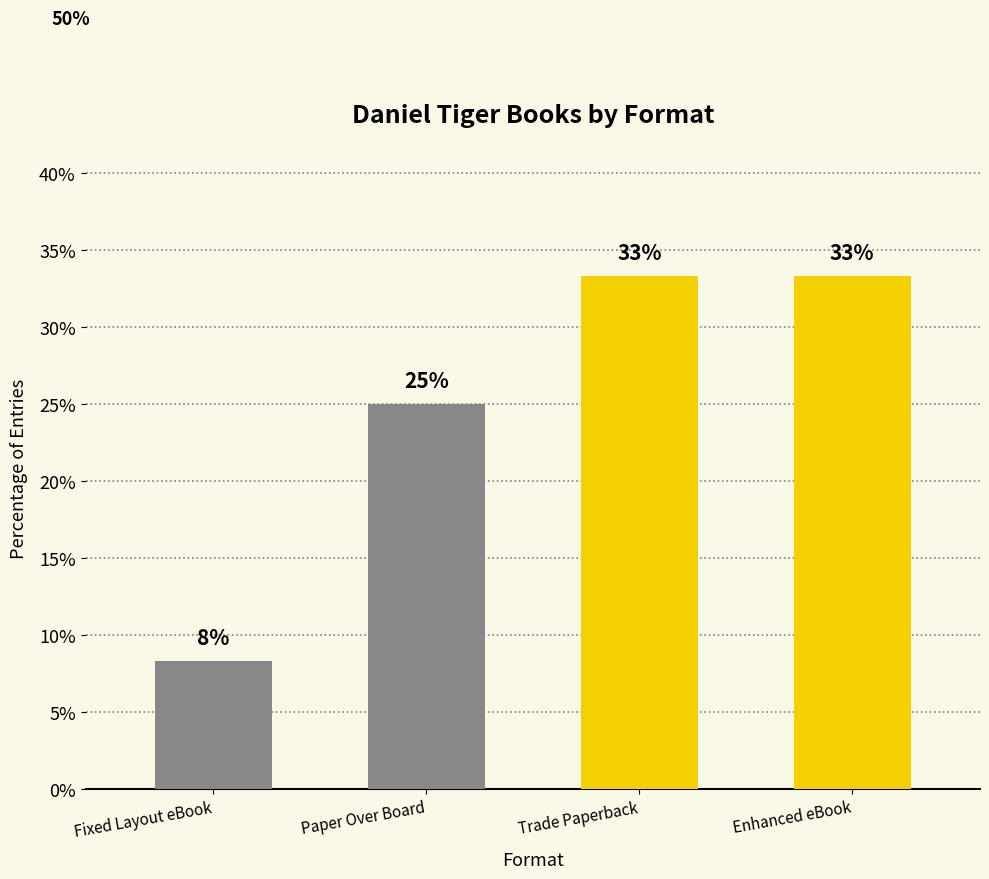

At which category does the chart reach its minimum across all series?

Fixed Layout eBook